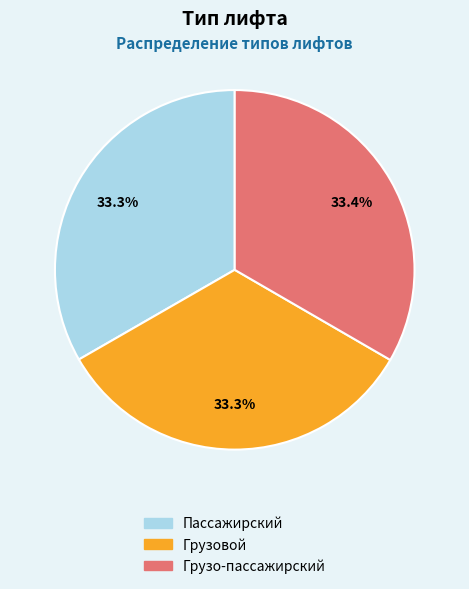

Is Пассажирский the majority of the pie?

No